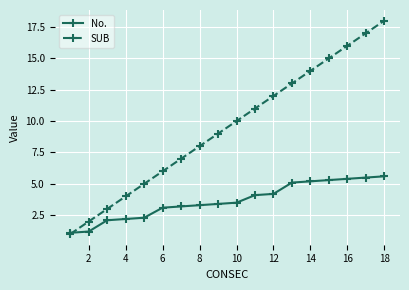

Which series has the largest range (max minus min)?

SUB